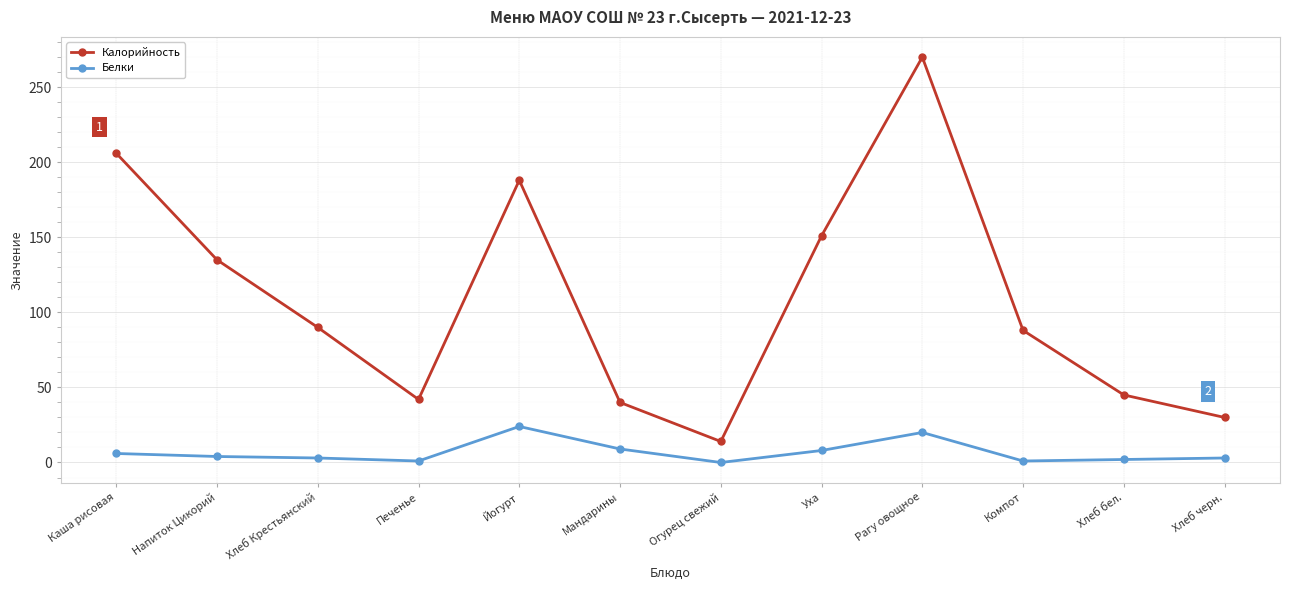

Is it true that Калорийность equals 104 at Йогурт?

False